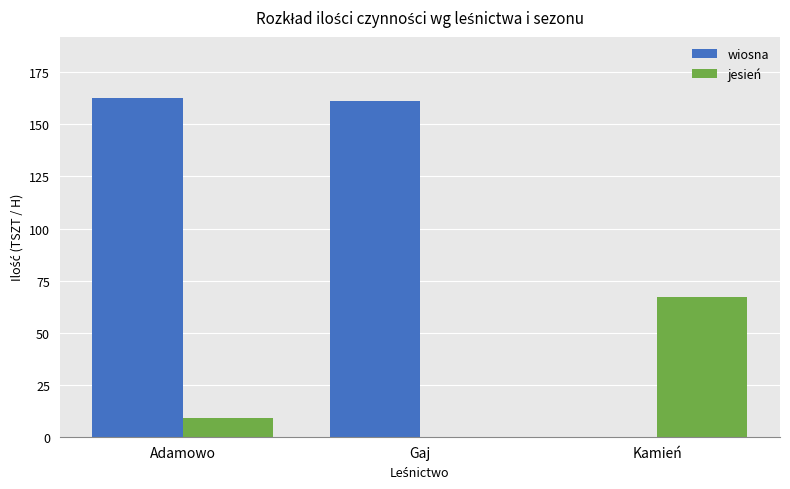

At which category is the sum across all series the highest?

Adamowo